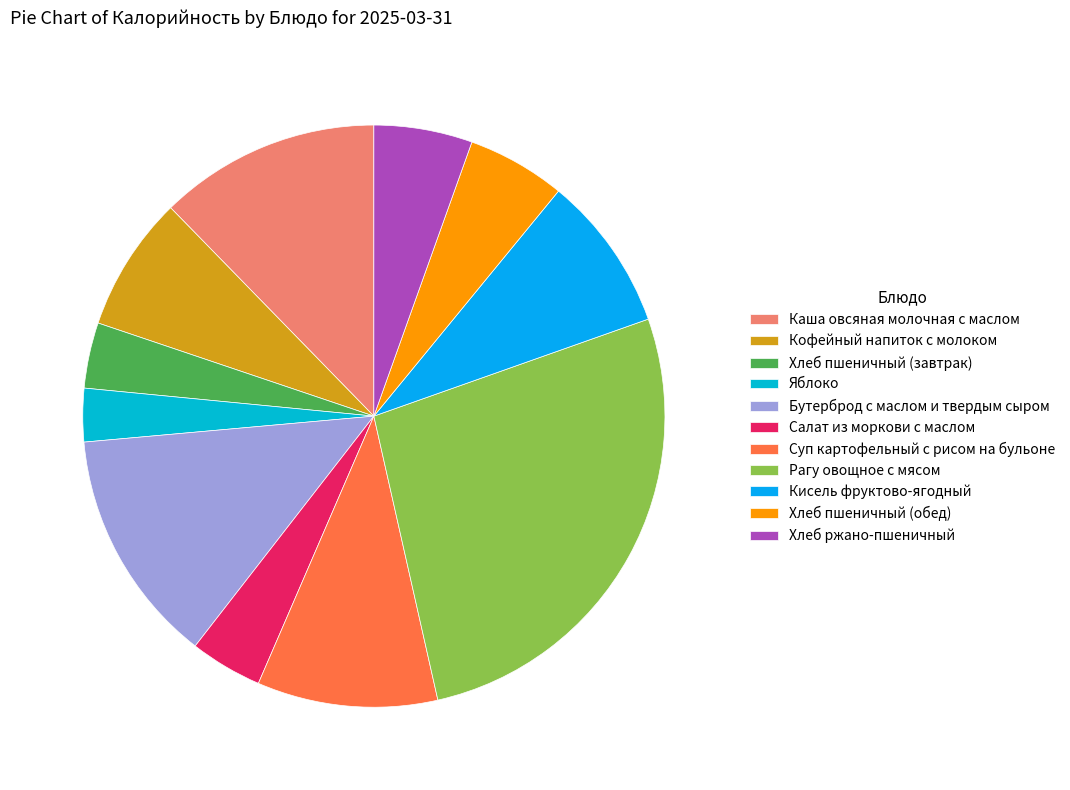

What is the change in value from Хлеб пшеничный (завтрак) to Хлеб ржано-пшеничный?

+24